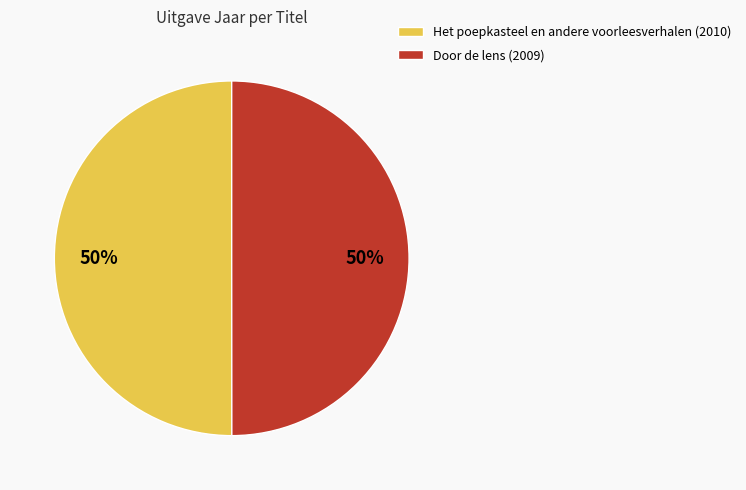

Is the sum of Door de lens (2009) and Het poepkasteel en andere voorleesverhalen (2010) greater than half?

Yes